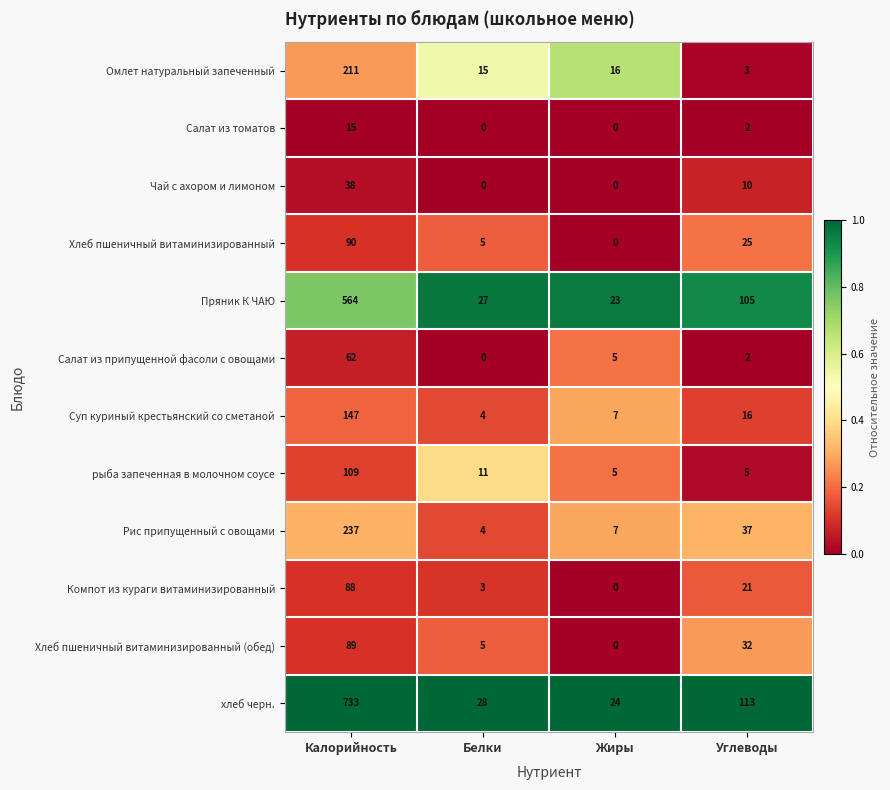

Which series has the widest spread of values?

хлеб черн.